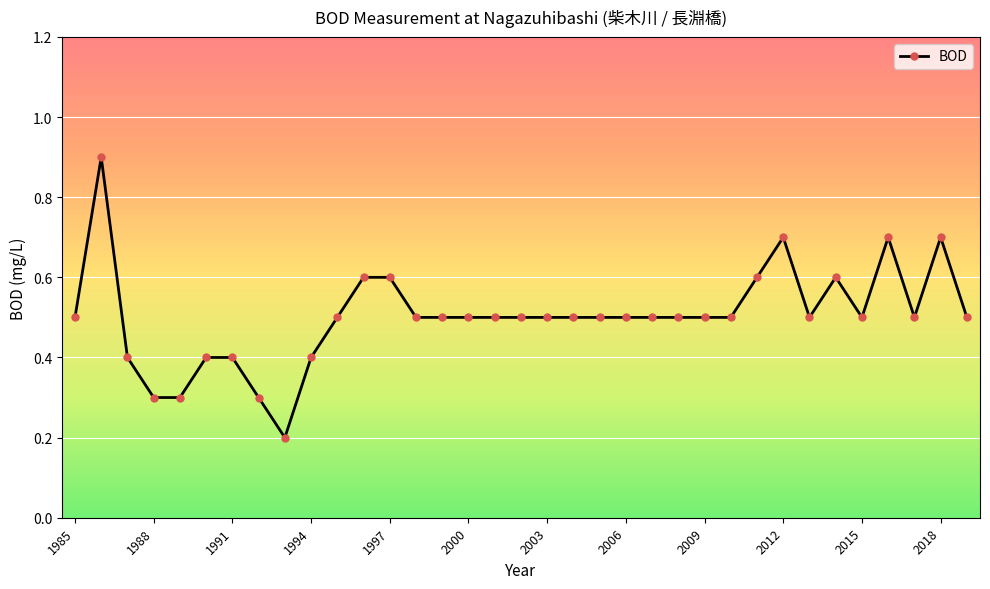

Is this an area chart (filled region under the line)?

No